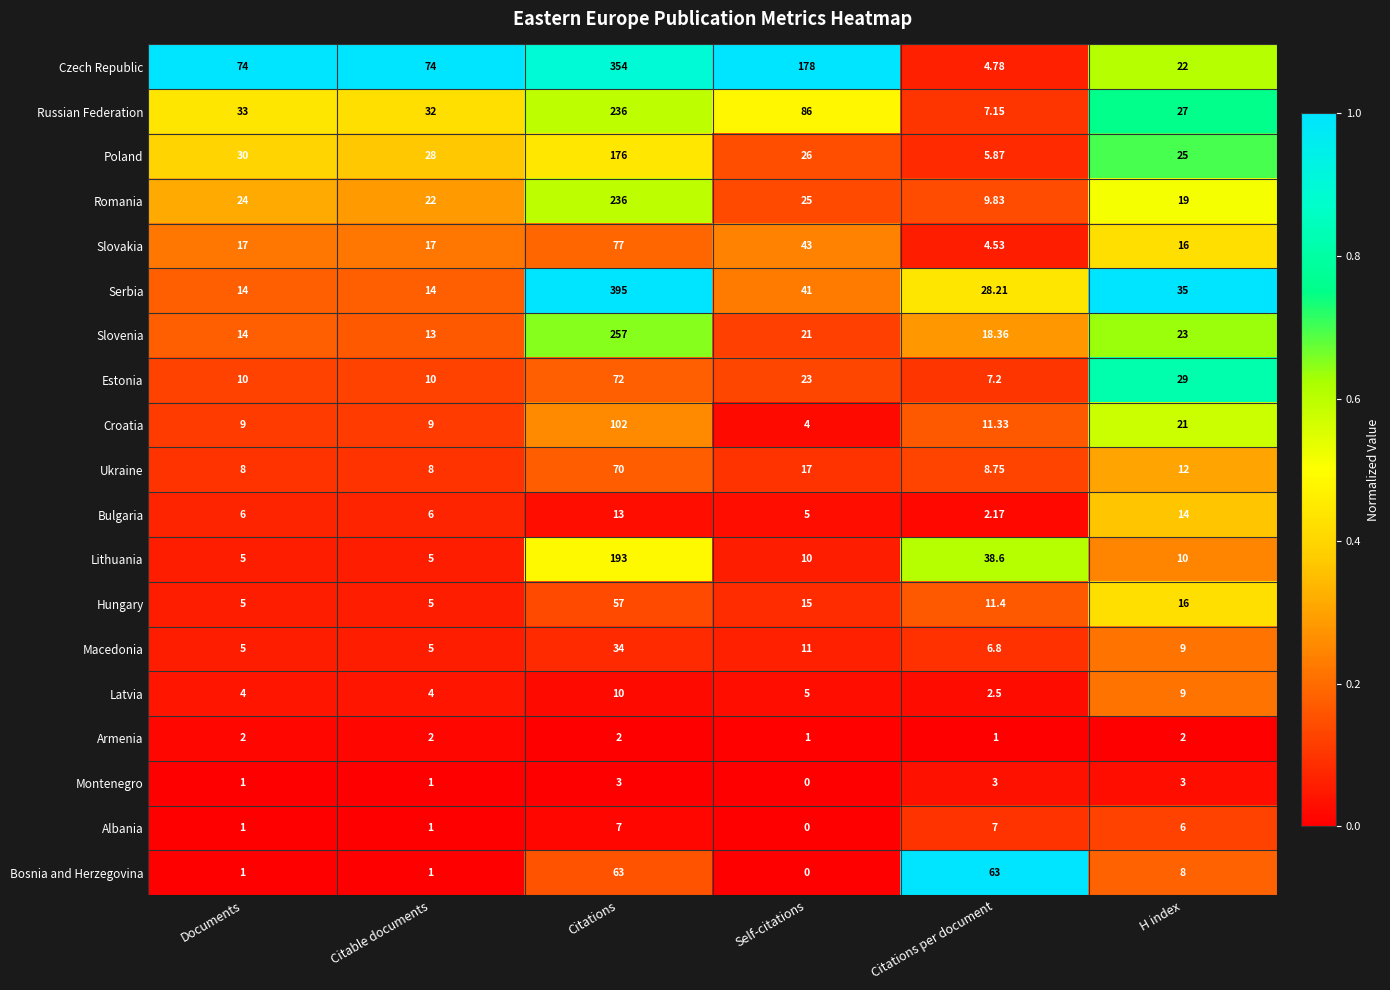

At which label does Latvia first exceed 5?

Citations